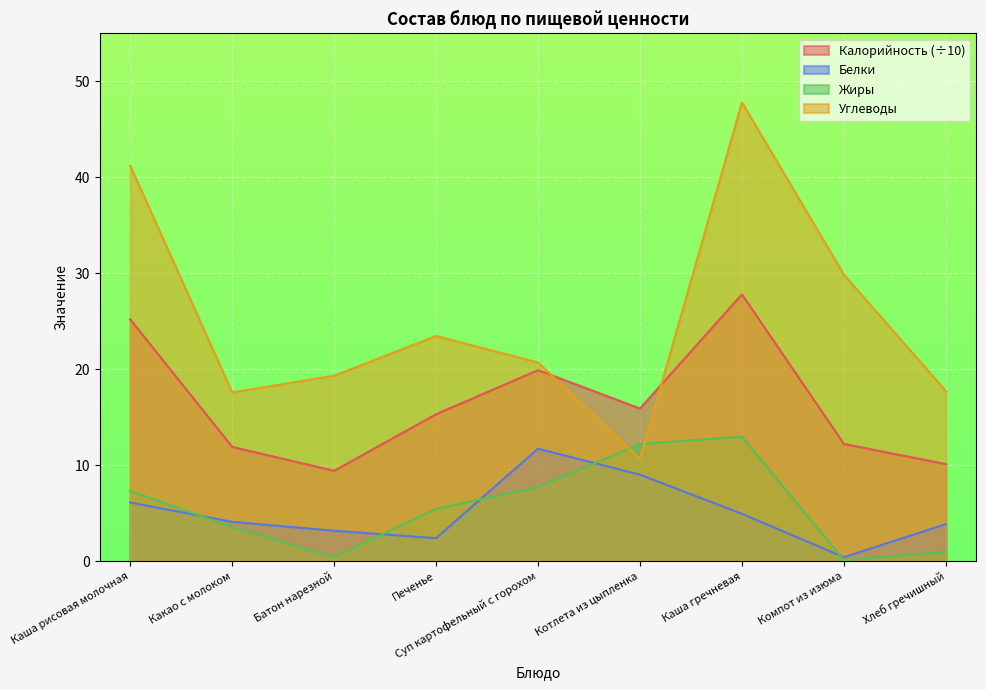

Which series has the largest range (max minus min)?

Углеводы